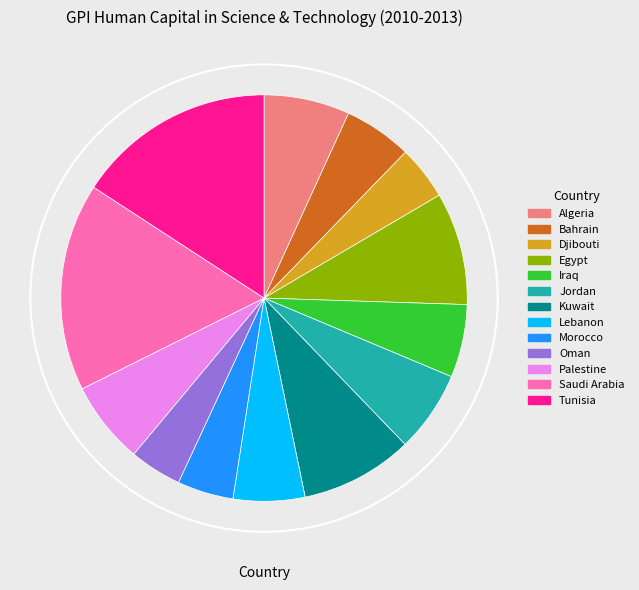

Which has a higher value, Palestine or Bahrain?

Palestine